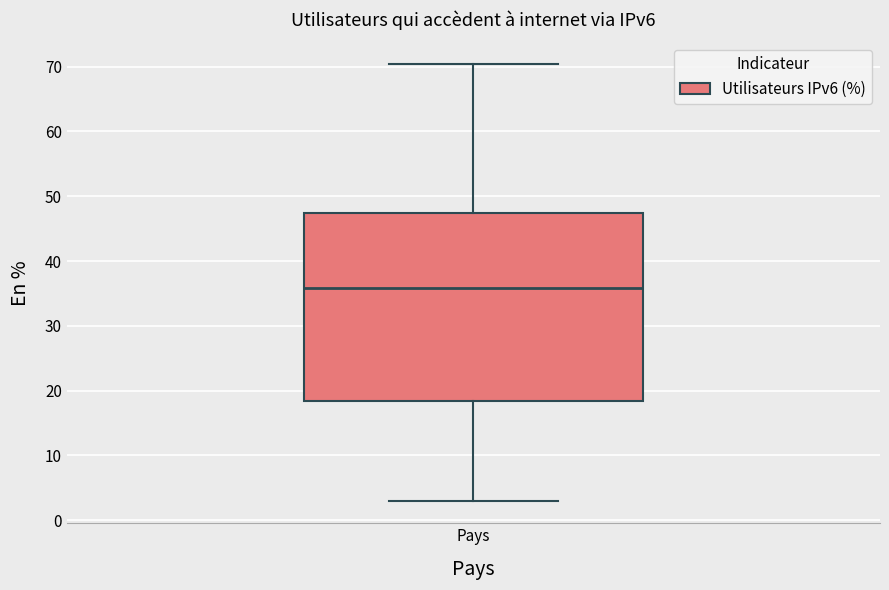

Transcribe this box plot: give where the median line is, the range the box spans, and where the two whiskers end, as read against the y-axis. The values are not printed on the chart, so give them approximately, as read against the axis.

median 36, box 18 to 47, whiskers 3 to 70